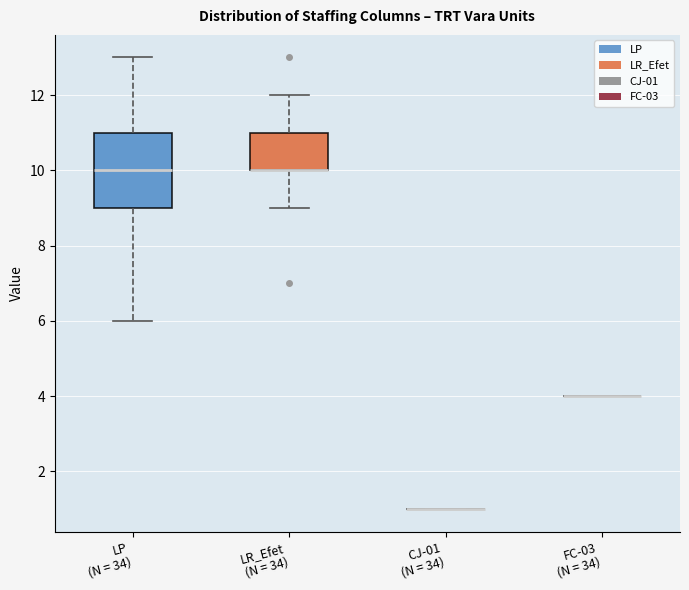

Where does the upper whisker of the box for LR_Efet (N = 34) end on the y-axis? The values are not printed on the chart, so give them approximately, as read against the axis.

12